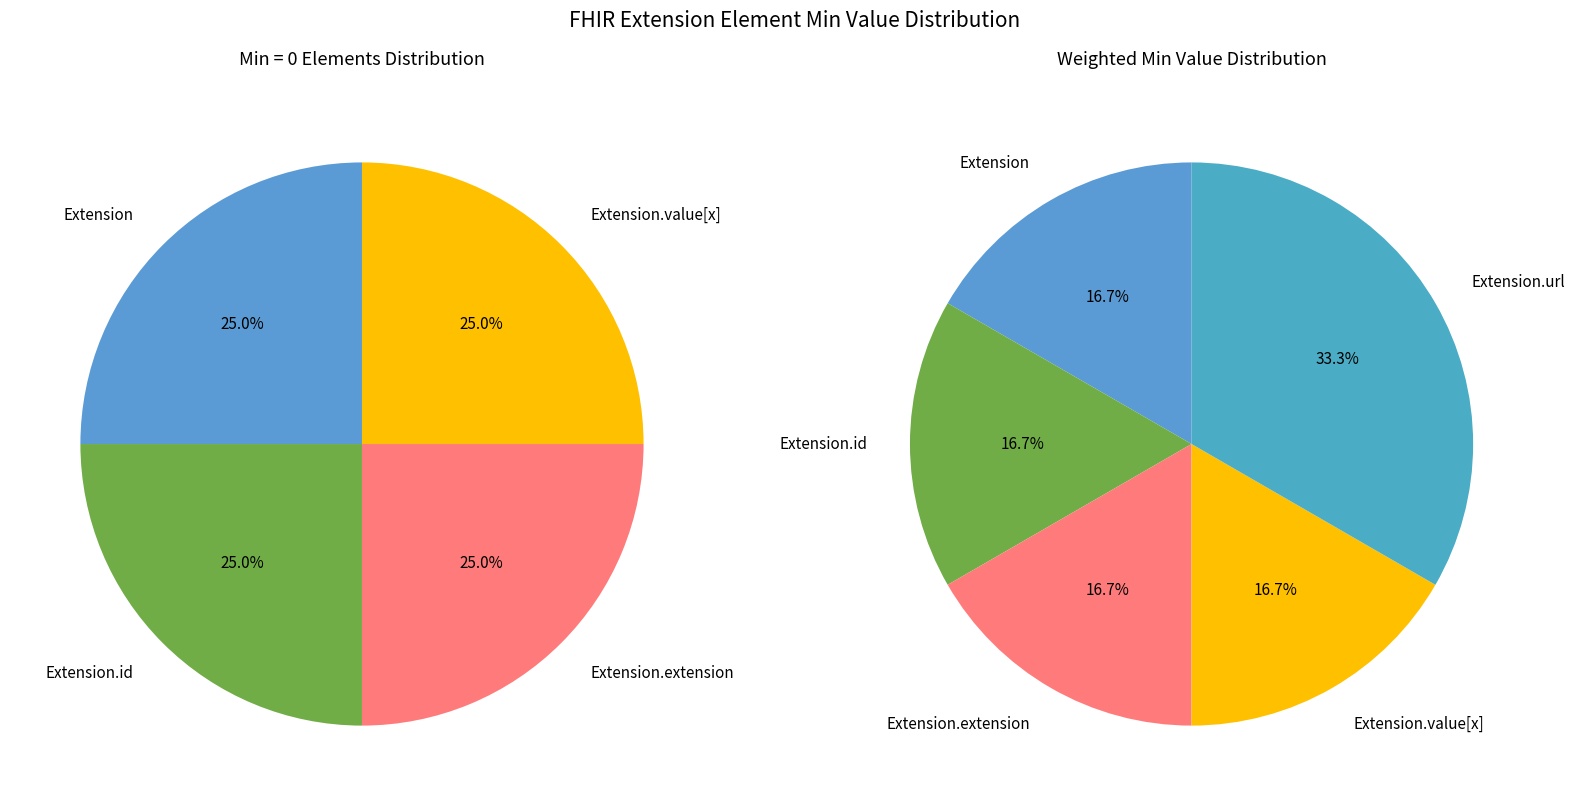

Which category has the biggest portion of the pie?

Extension.url